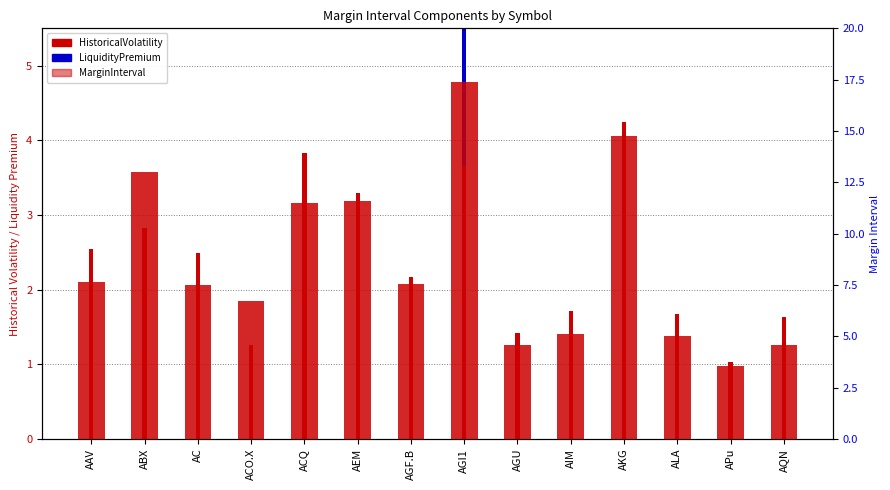

Which series changed the most between AAV and AC?

MarginInterval